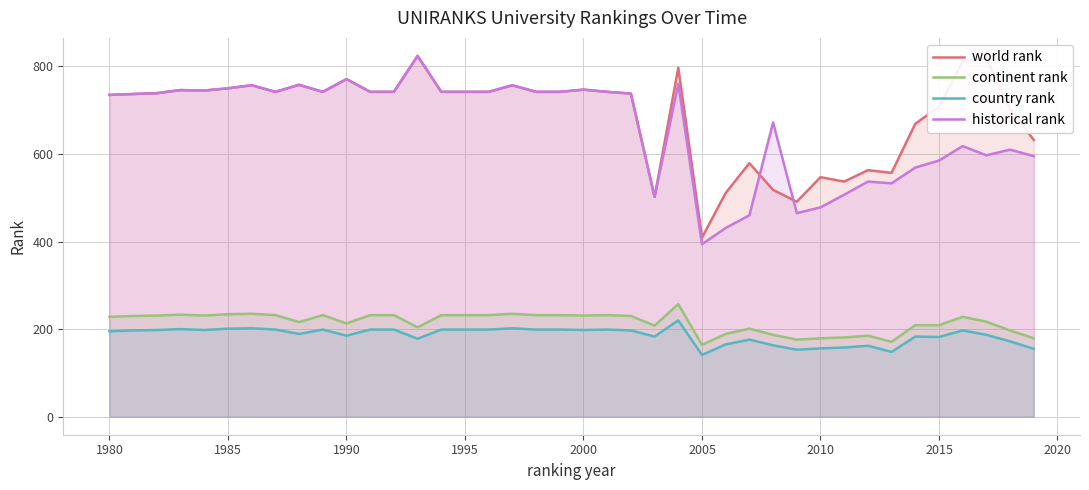

True or false: historical rank has more than 1 interior local peaks.

True